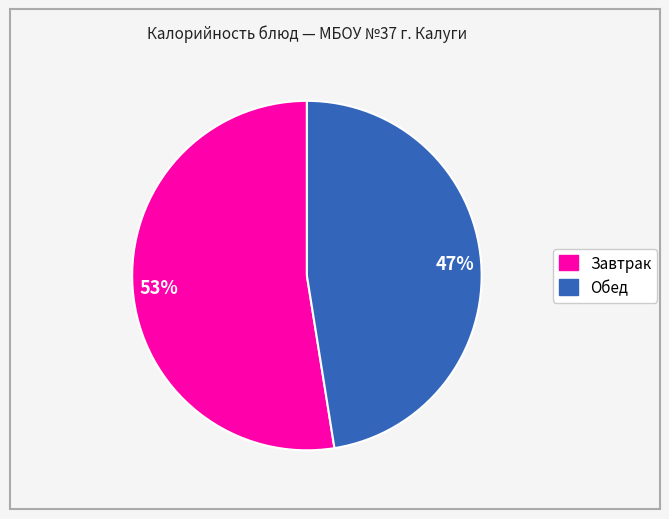

To the nearest percent, what is the average slice percentage?

50%